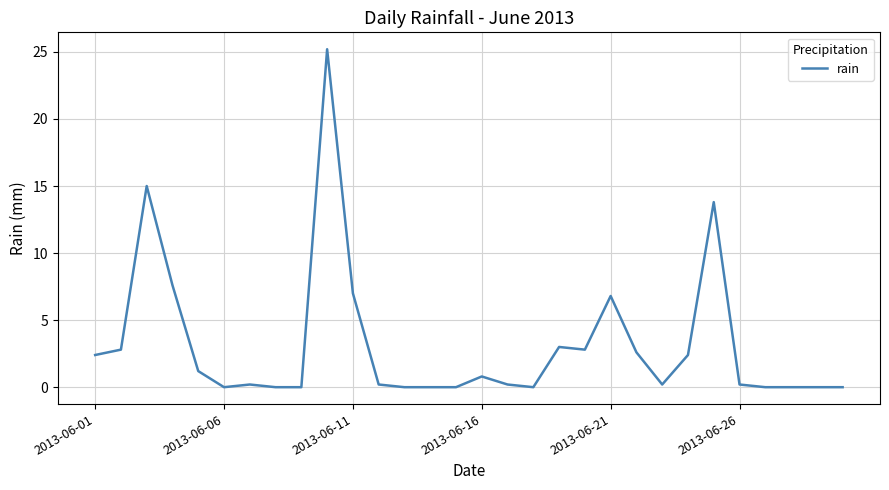

Reading right to left, transcribe all the data shown in this chart.

0.0	0.0	0.0	0.0	0.2	13.8	2.4	0.2	2.6	6.8	2.8	3.0	0.0	0.2	0.8	0.0	0.0	0.0	0.2	7.0	25.2	0.0	0.0	0.2	0.0	1.2	7.6	15.0	2.8	2.4